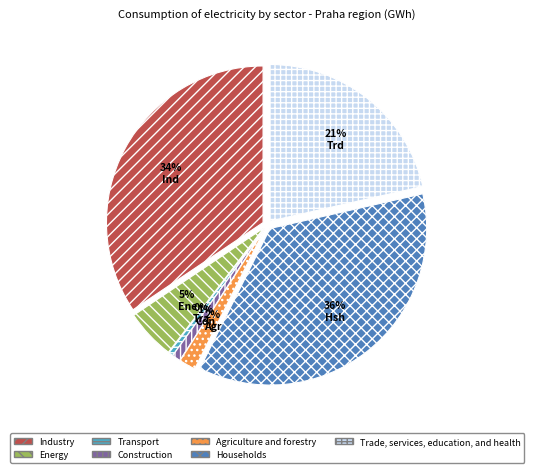

Count the number of slices in the pie.

7